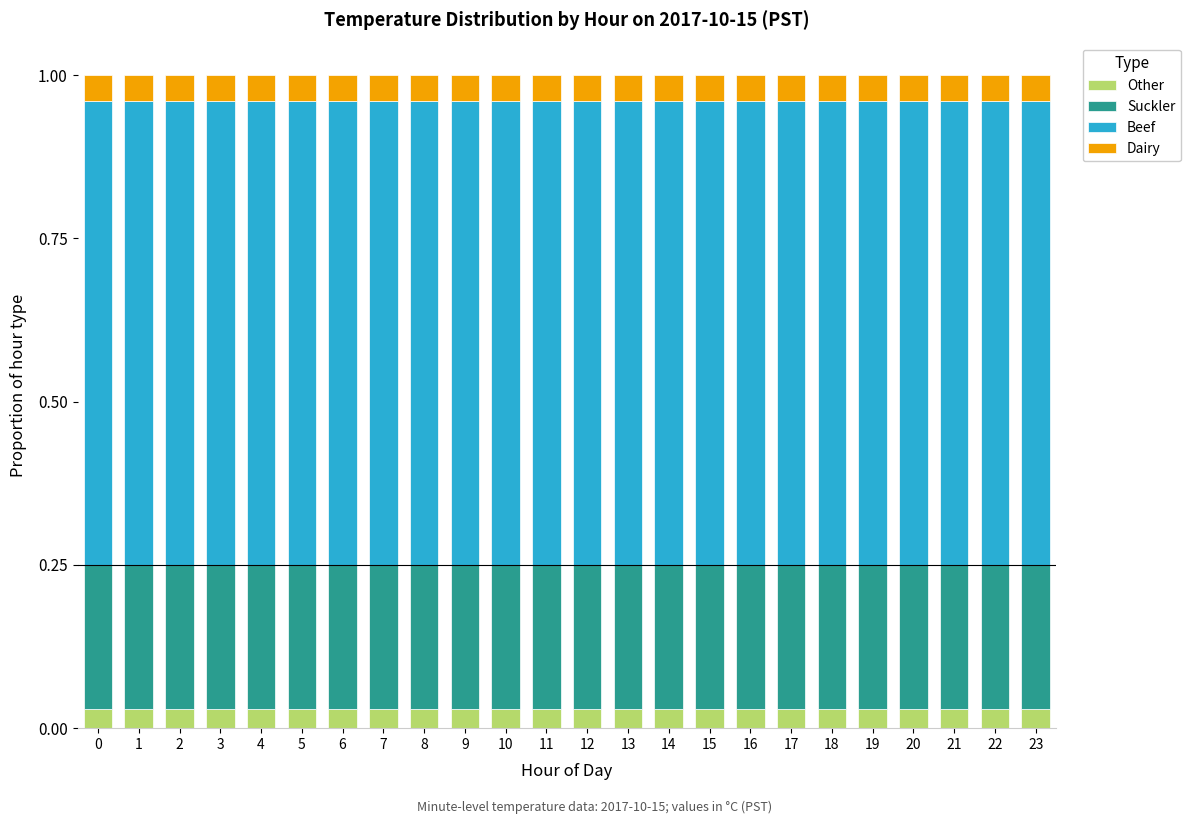

What is the total value across all series at 11?

1.0